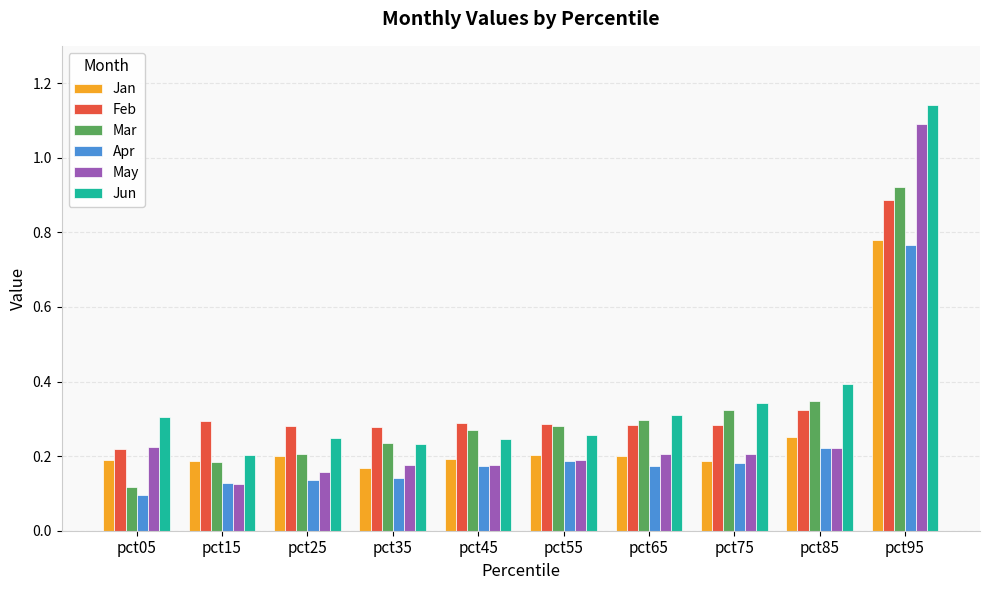

Is the value of Apr at pct05 greater than the value of Feb at pct45?

No